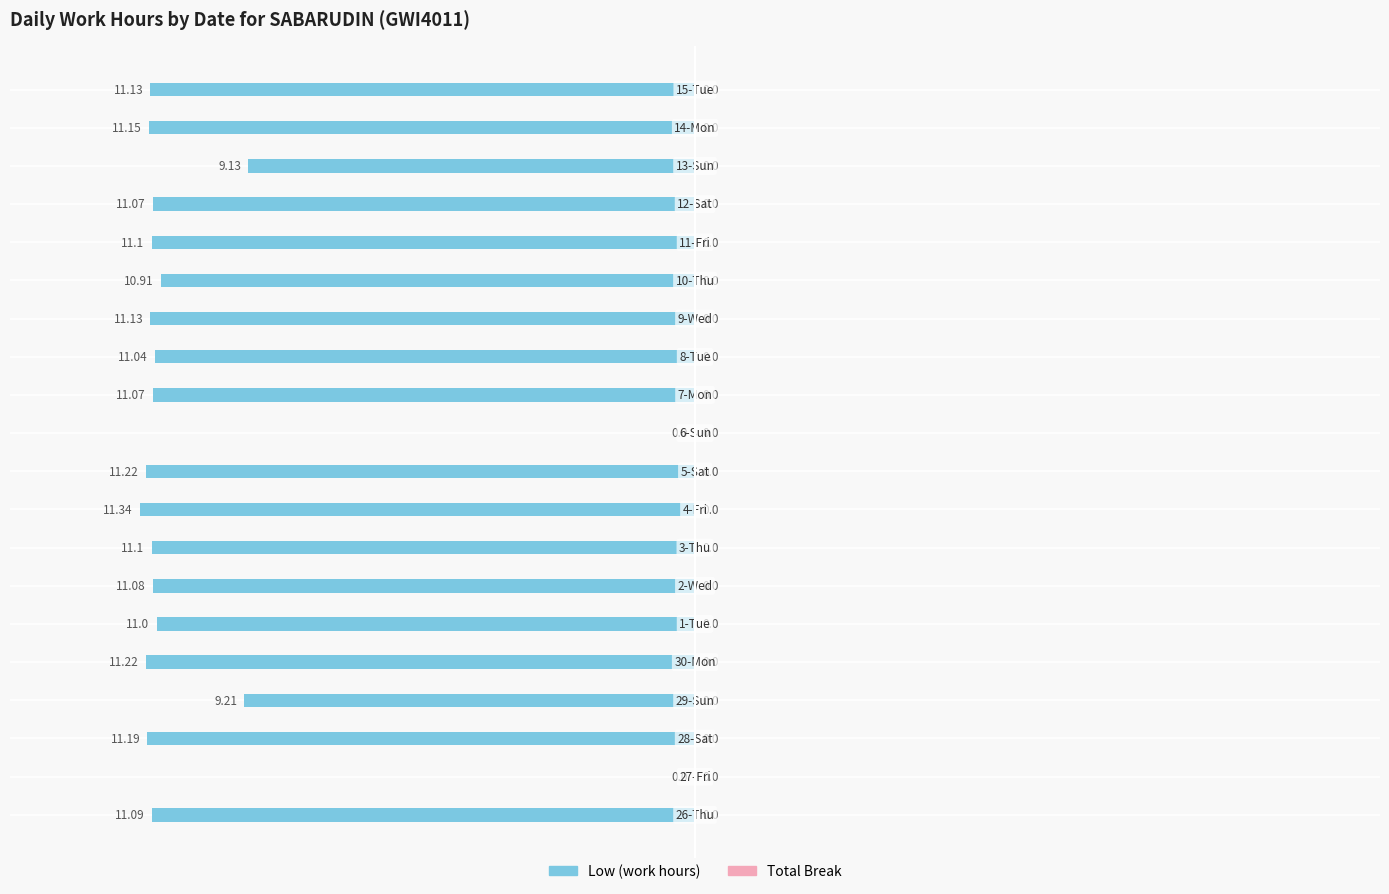

How many data points does each series have?

20